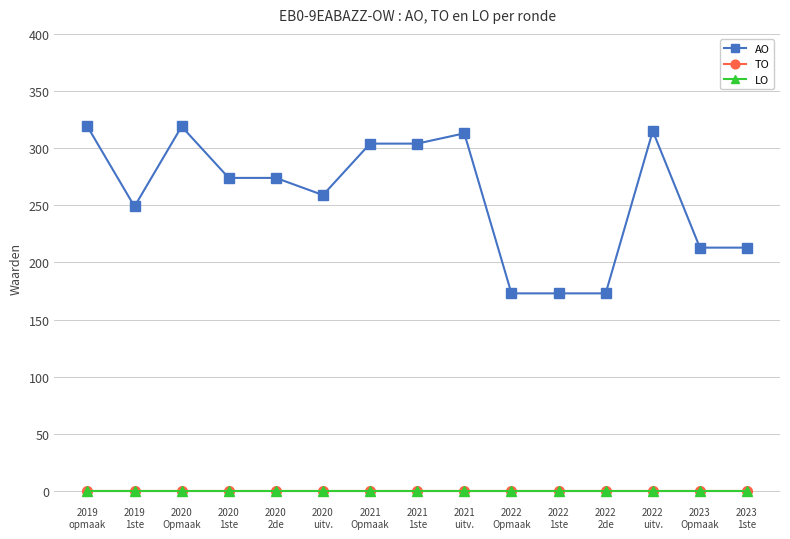

What are all the series names shown in the legend?

AO, TO, LO